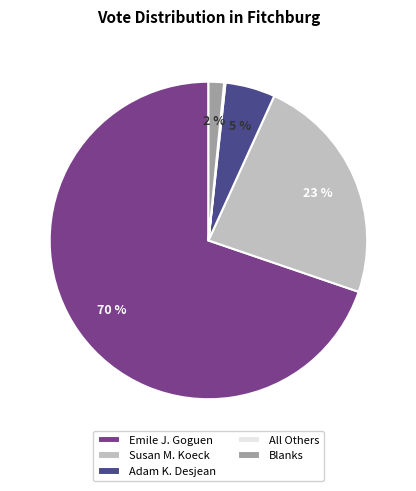

What is the majority slice?

Emile J. Goguen